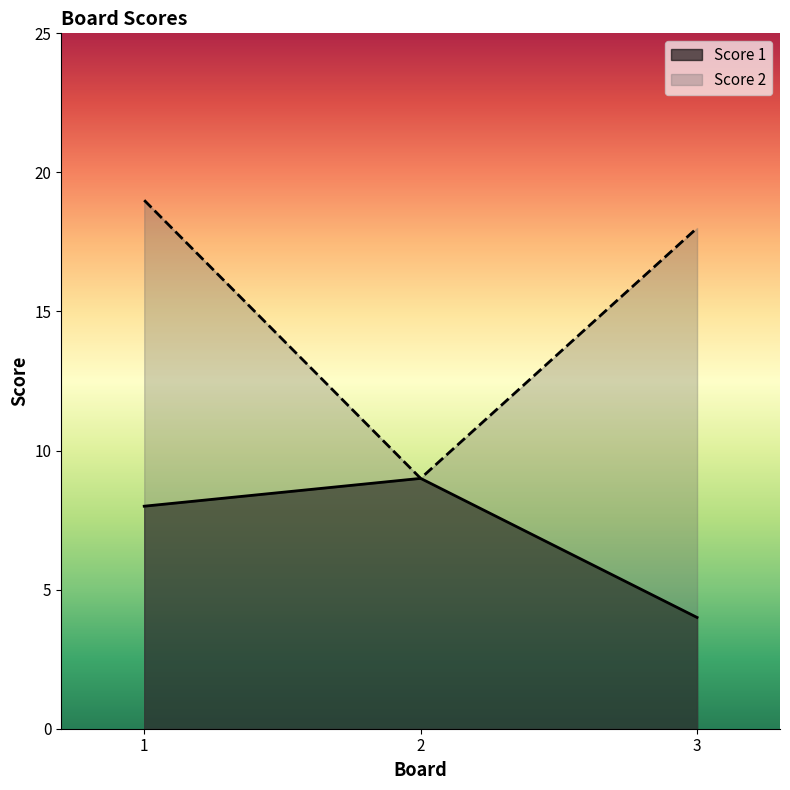

What is the total value across all series at 3?

22